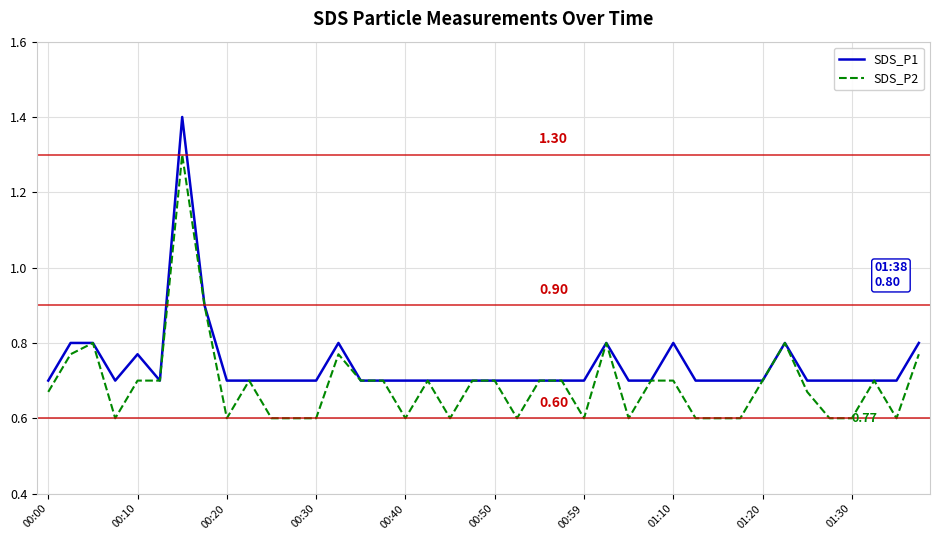

Which series has the largest total across all categories?

SDS_P1